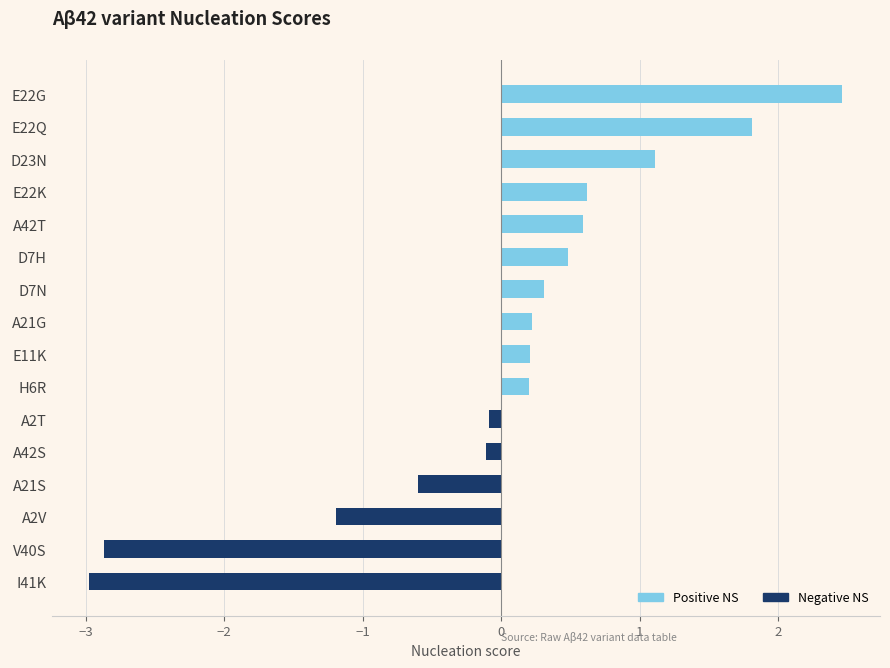

Reading bottom to top, list all the values displayed in this chart.

I41K=-3.0	V40S=-2.9	A2V=-1.2	A21S=-0.6	A42S=-0.1	A2T=-0.1	H6R=0.2	E11K=0.2	A21G=0.2	D7N=0.3	D7H=0.5	A42T=0.6	E22K=0.6	D23N=1.1	E22Q=1.8	E22G=2.5